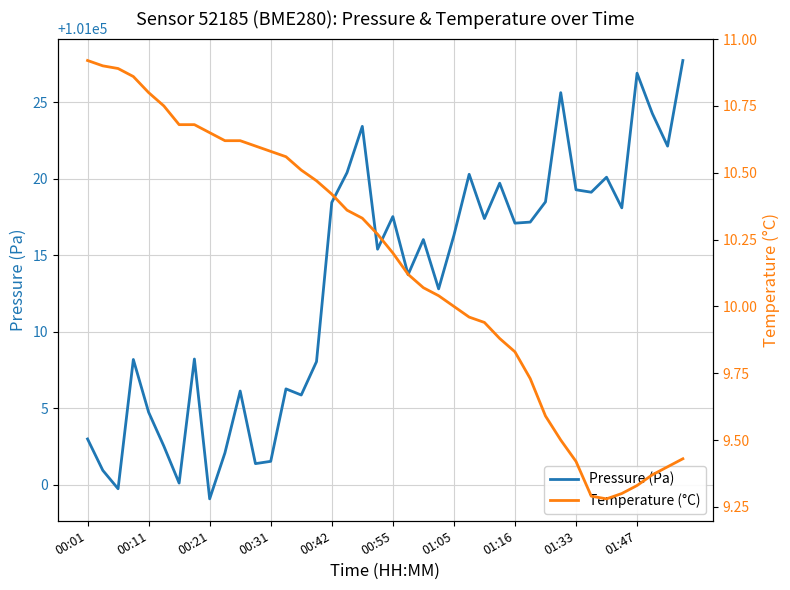

What is the maximum value for Pressure (Pa)?

101027.7